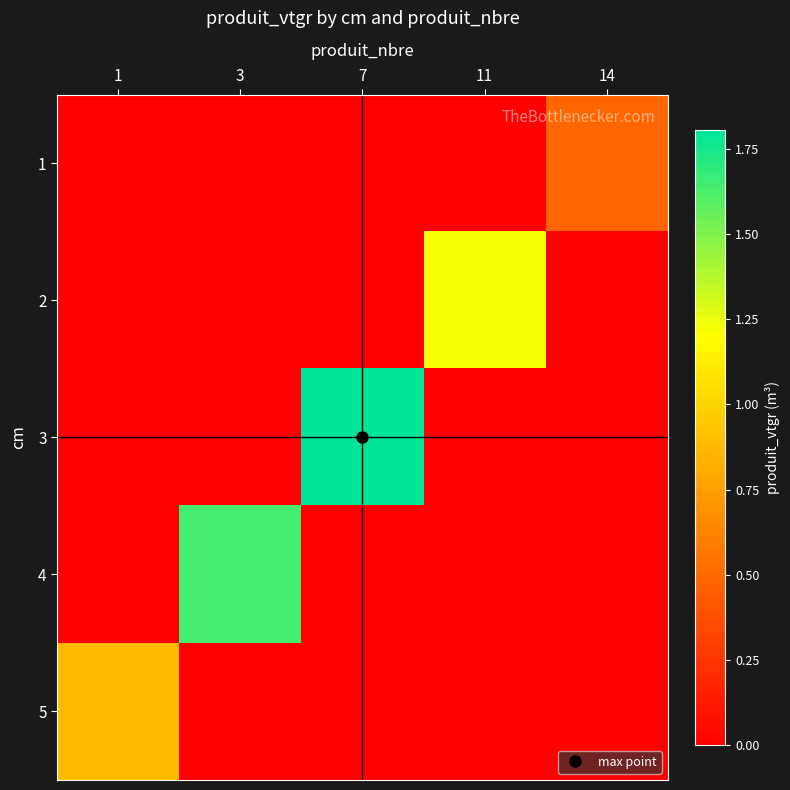

Reading left to right, list all the values displayed in this chart.

1: 1=0.0	3=0.0	7=0.0	11=0.0	14=0.5
2: 1=0.0	3=0.0	7=0.0	11=1.2	14=0.0
3: 1=0.0	3=0.0	7=1.8	11=0.0	14=0.0
4: 1=0.0	3=1.6	7=0.0	11=0.0	14=0.0
5: 1=0.9	3=0.0	7=0.0	11=0.0	14=0.0